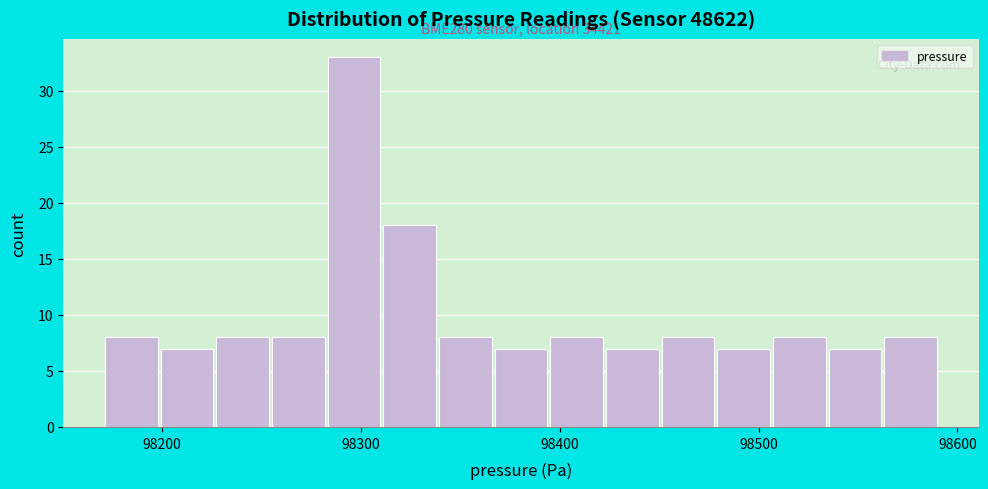

Read against the x-axis, roughly where is the centre of the tallest bar?

98300